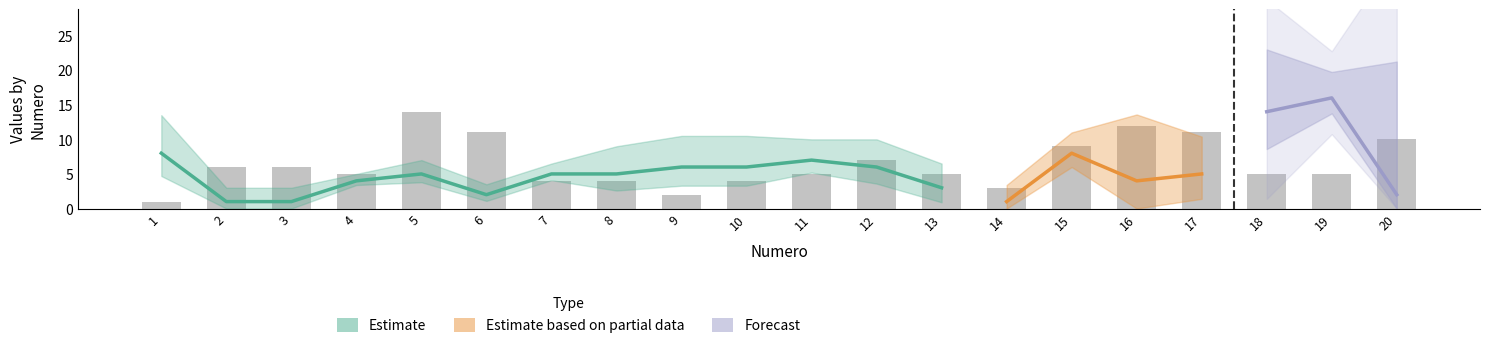

What is the greatest value displayed?

16